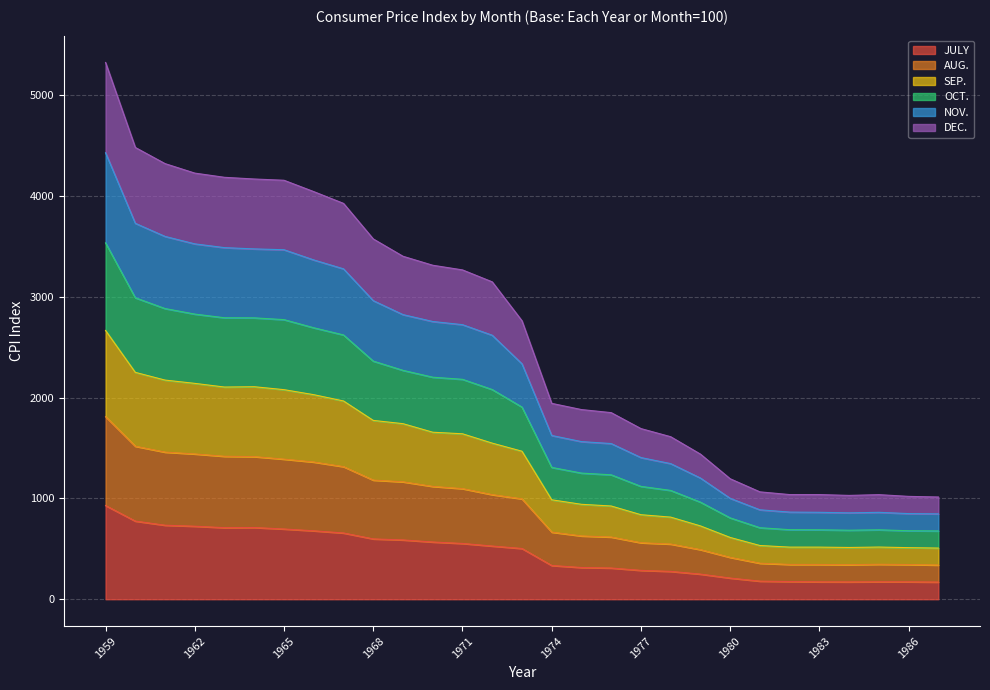

Which series has the largest total across all categories?

OCT.